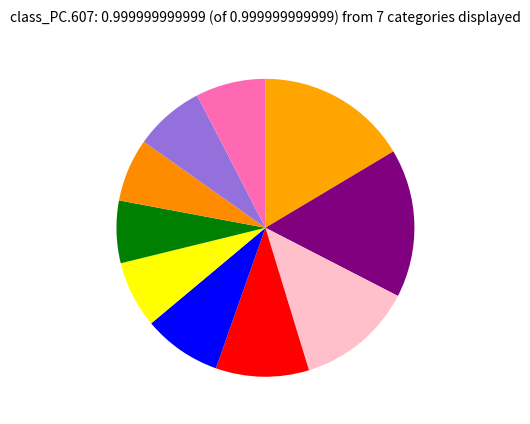

Which slice is the largest?

pct05